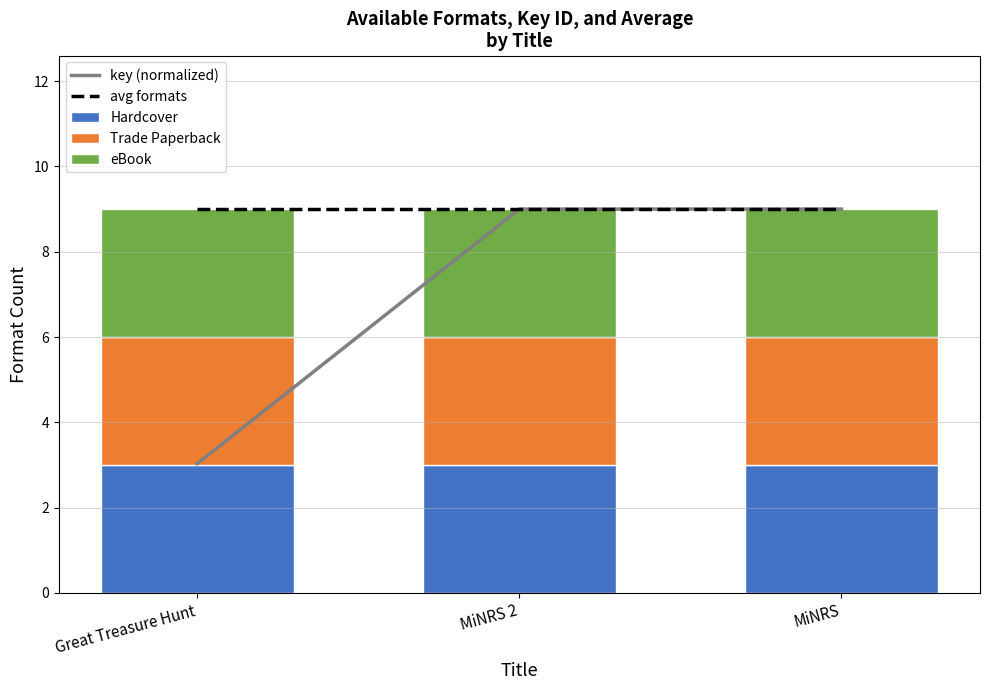

Between Great Treasure Hunt and MiNRS 2, which is larger?

MiNRS 2